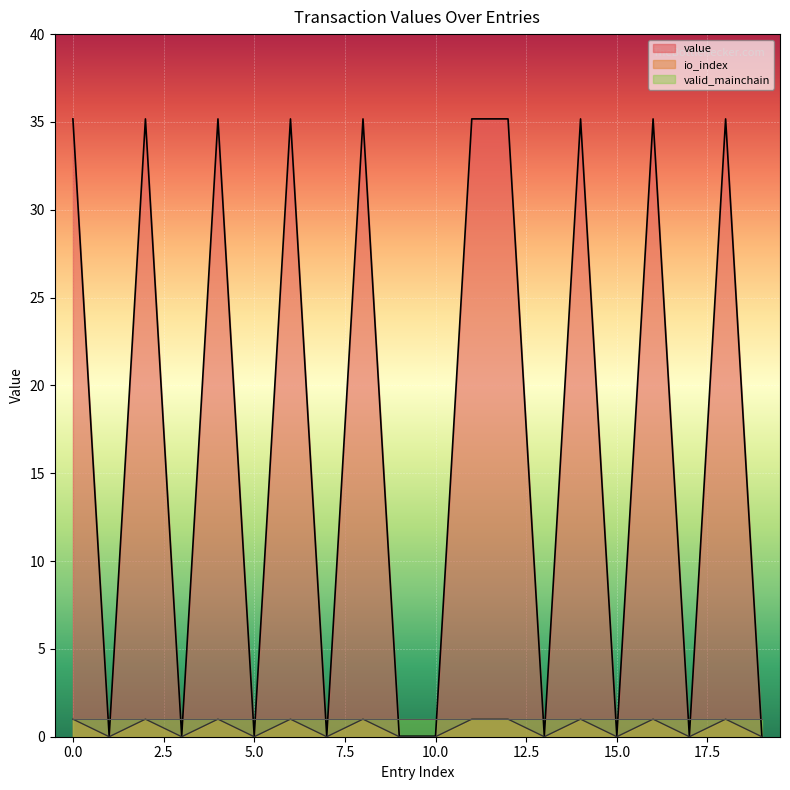

What is the sum of the value values at 6 and 13?

1.0